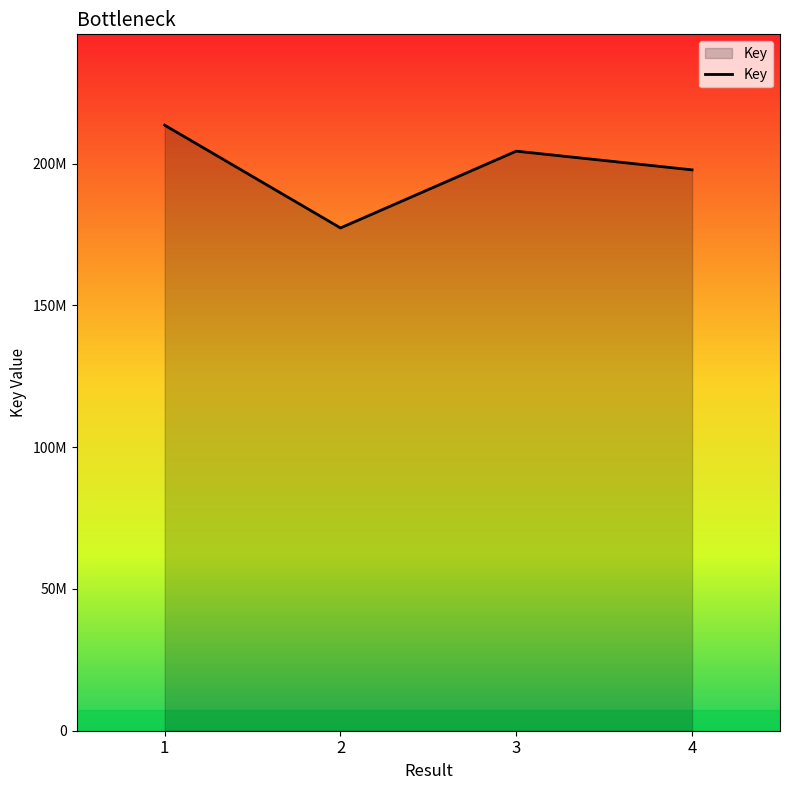

Is this an area chart (filled region under the line)?

Yes